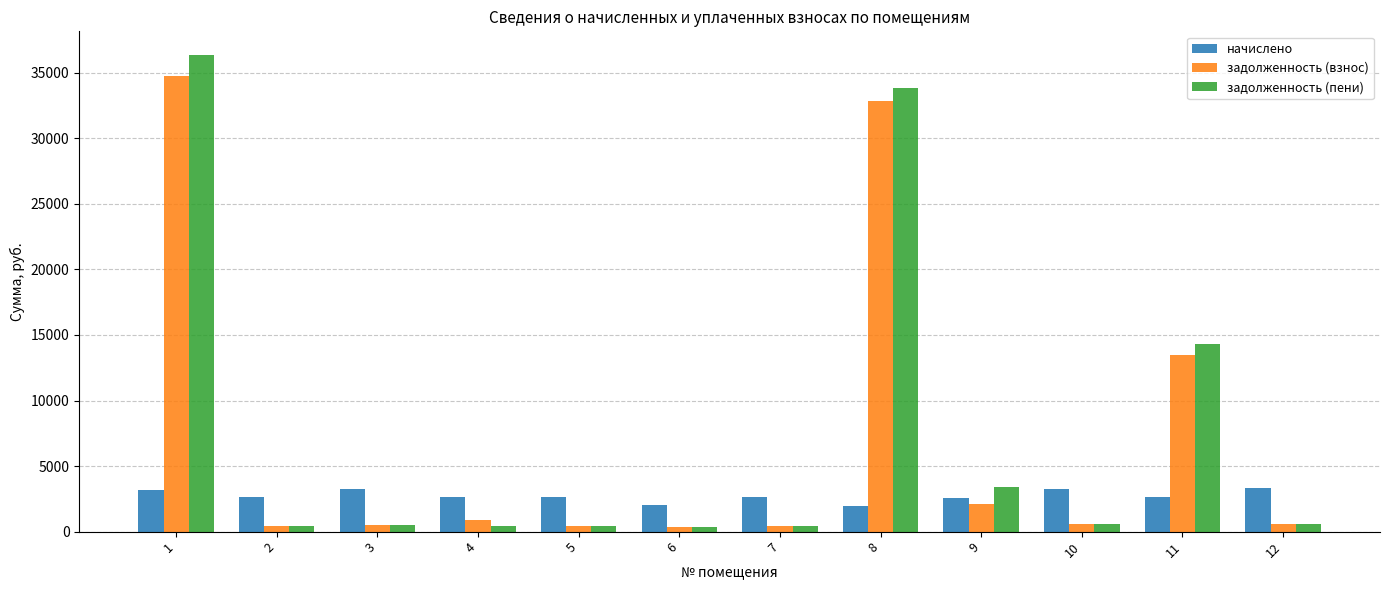

Is it true that задолженность (взнос) equals 34746.3 at 1?

True